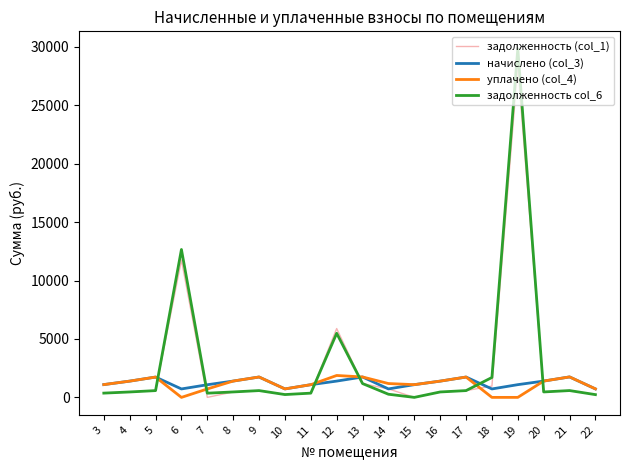

The value of задолженность (col_1) at 15 is 0.0. True or false?

True